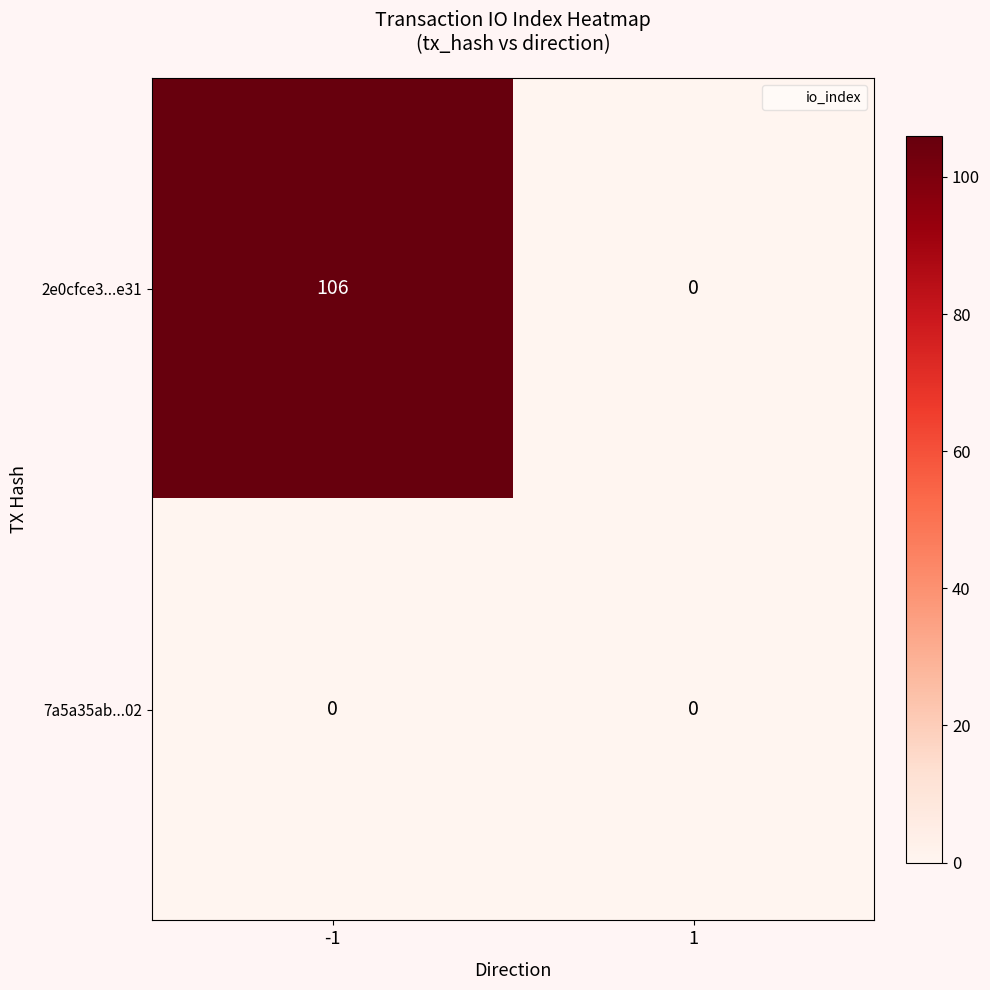

What is the maximum value shown in the chart?

106